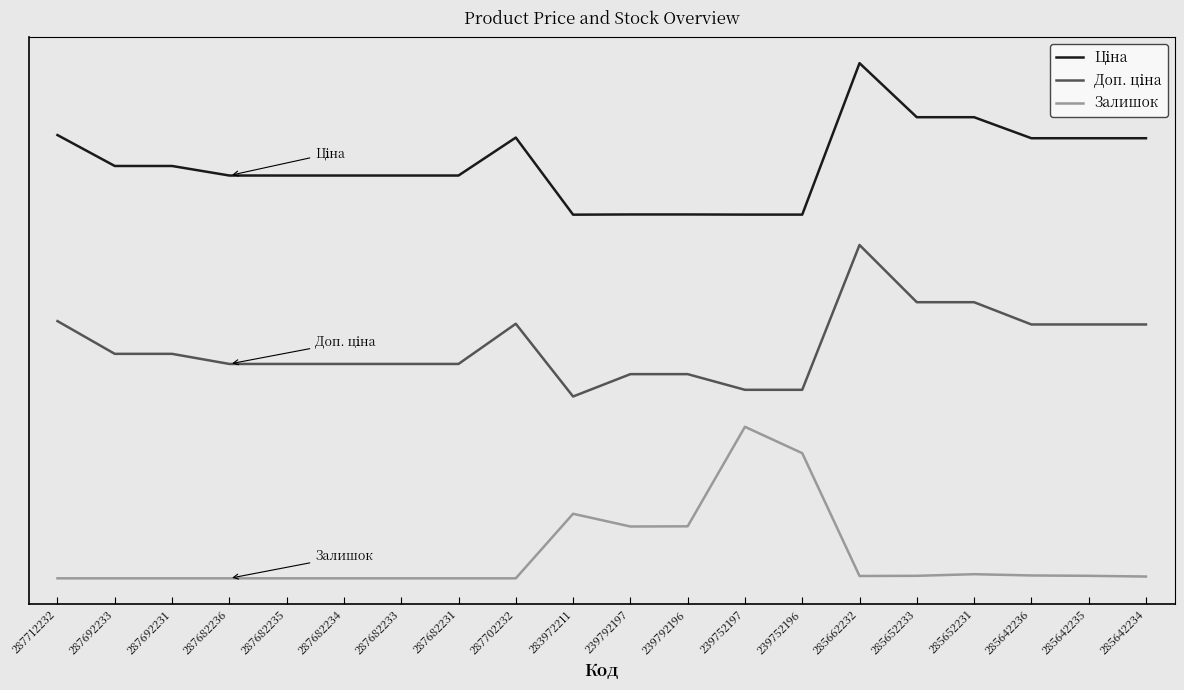

Does the chart display data point markers on the line(s)?

No